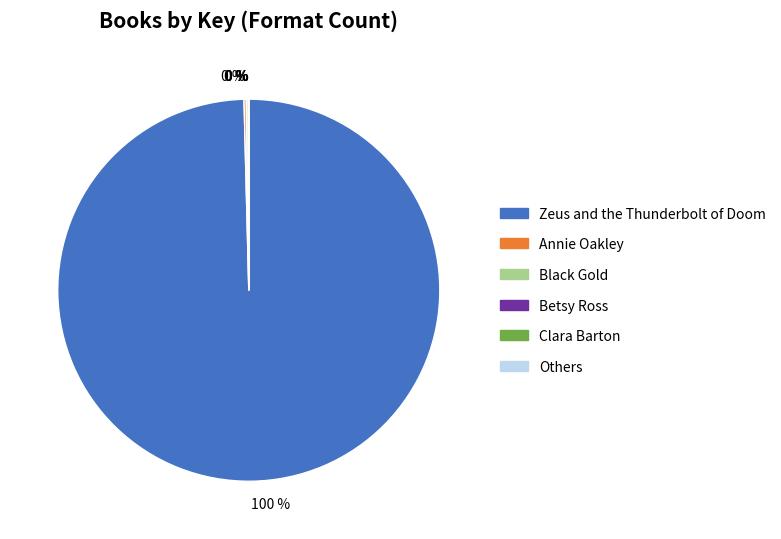

Which category has the biggest portion of the pie?

Zeus and the Thunderbolt of Doom